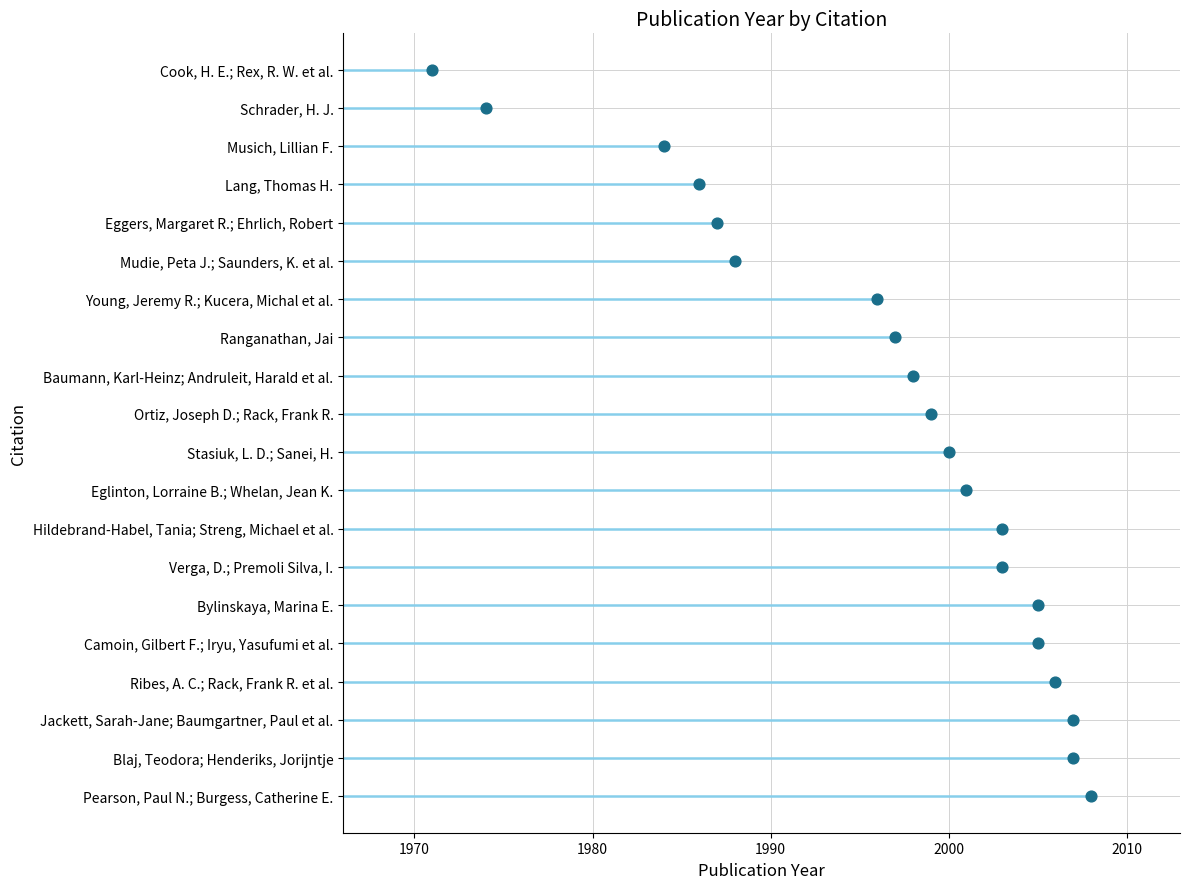

Between 2000 and 10, which is larger?

2000